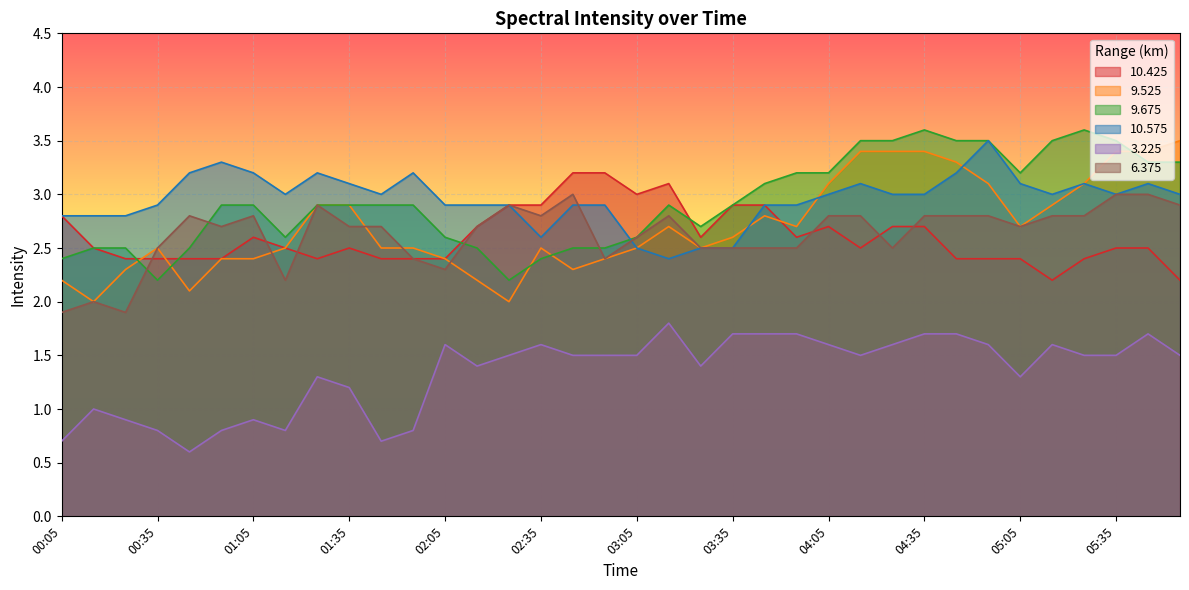

At which label does 10.575 reach its peak?

04:55